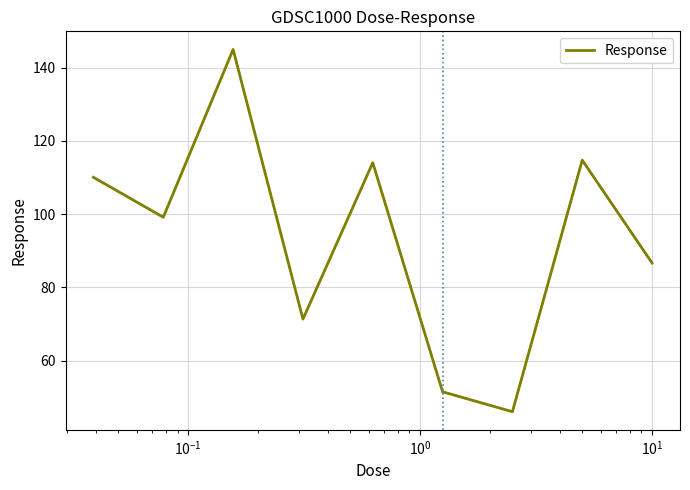

What is the greatest value displayed?

145.0